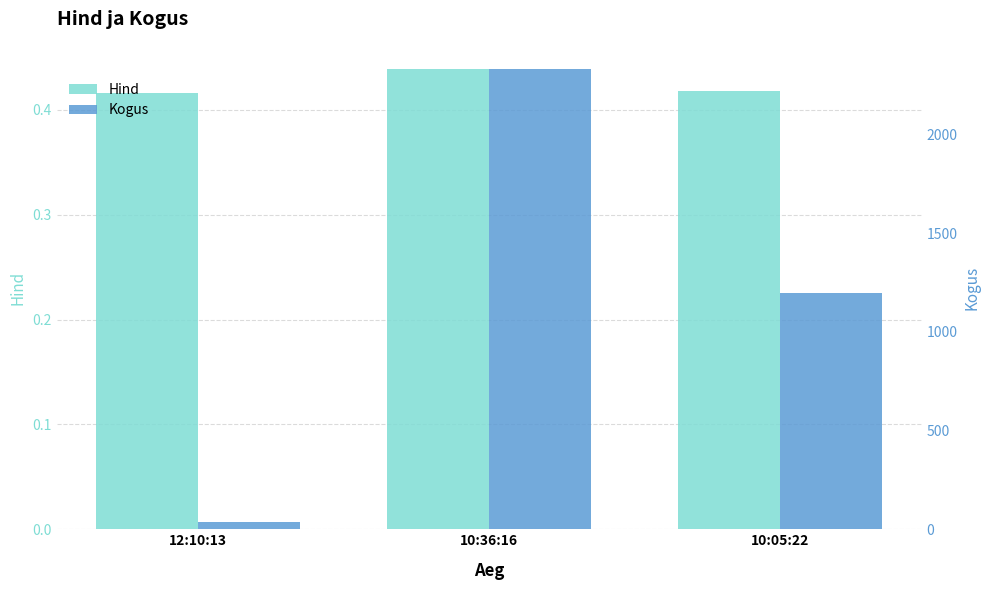

Which series changed the most between 10:36:16 and 10:05:22?

Kogus